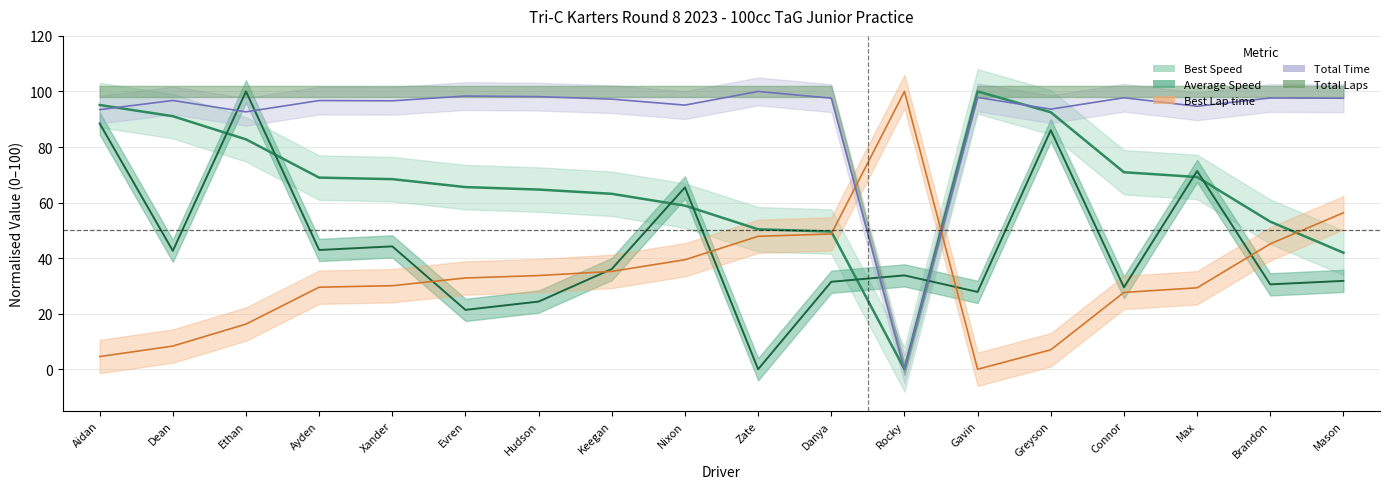

At which category does Best Speed reach its first local peak?

Gavin